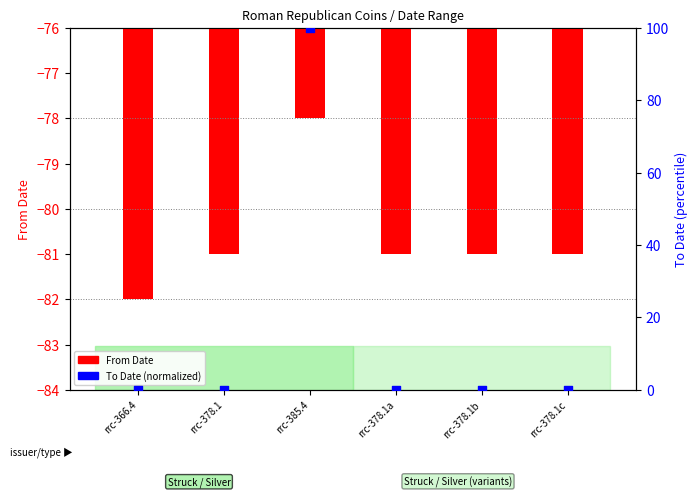

Is the value of To Date (normalized) at rrc-366.4 greater than the value of From Date at rrc-378.1c?

Yes